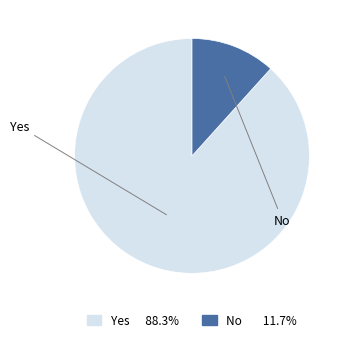

Does No represent more than half of the total?

No